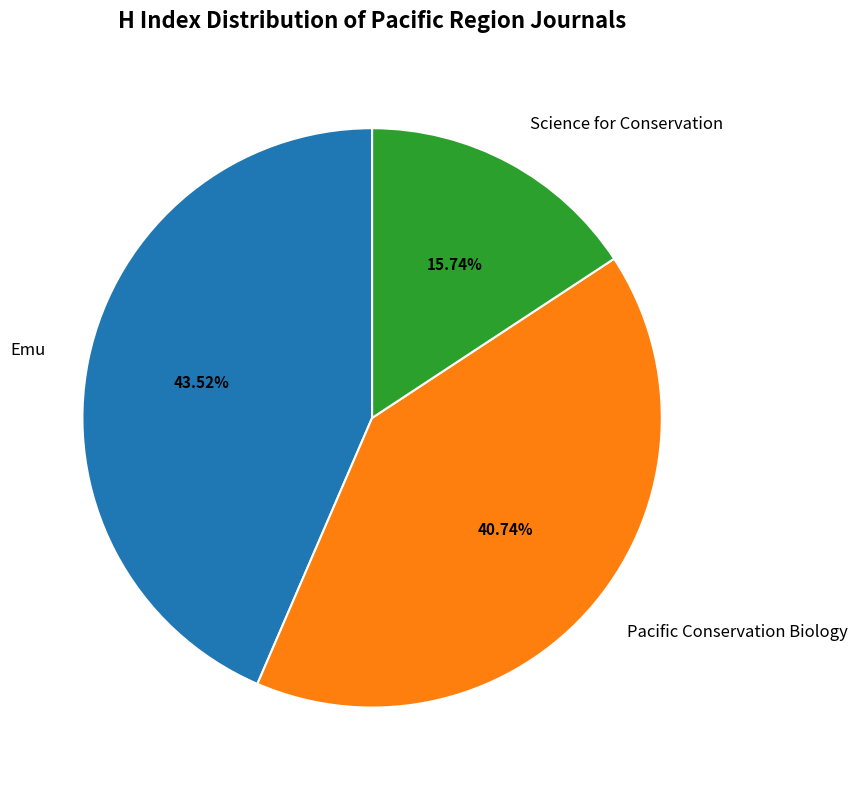

Is it true that Science for Conservation is 25% of the pie?

False